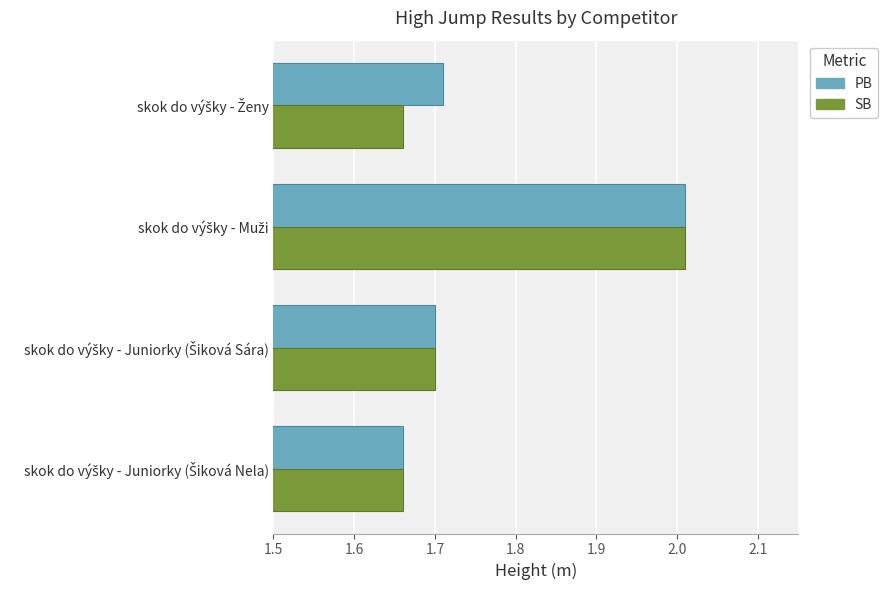

What is the average value of the SB series?

1.8